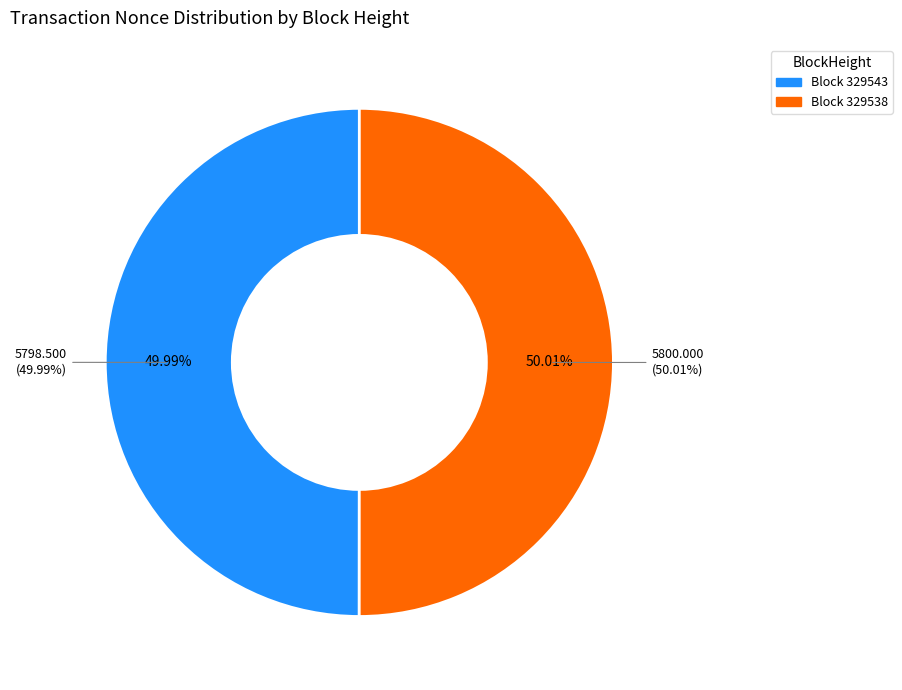

Which category has the smallest portion of the pie?

329543